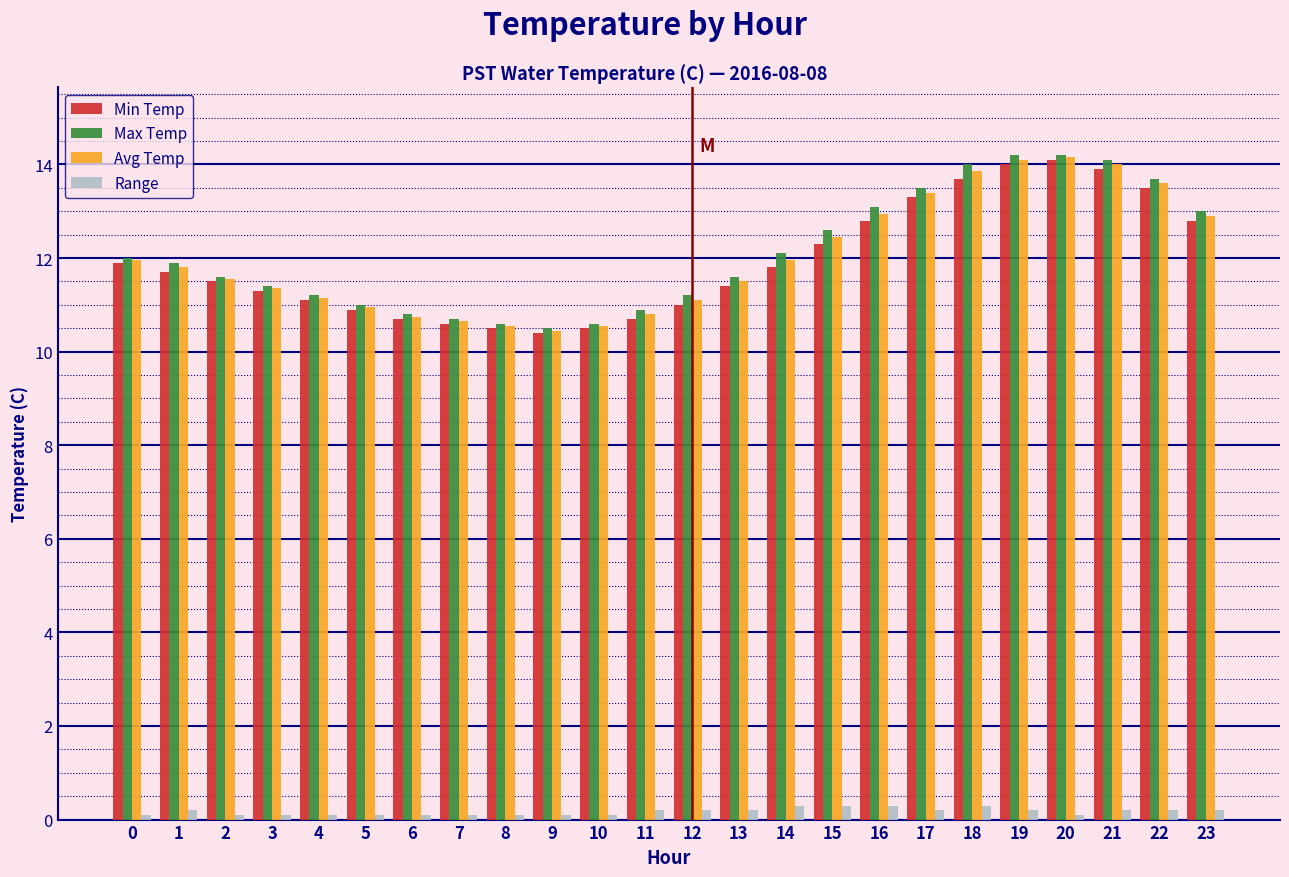

What is the minimum value shown in the chart?

0.1